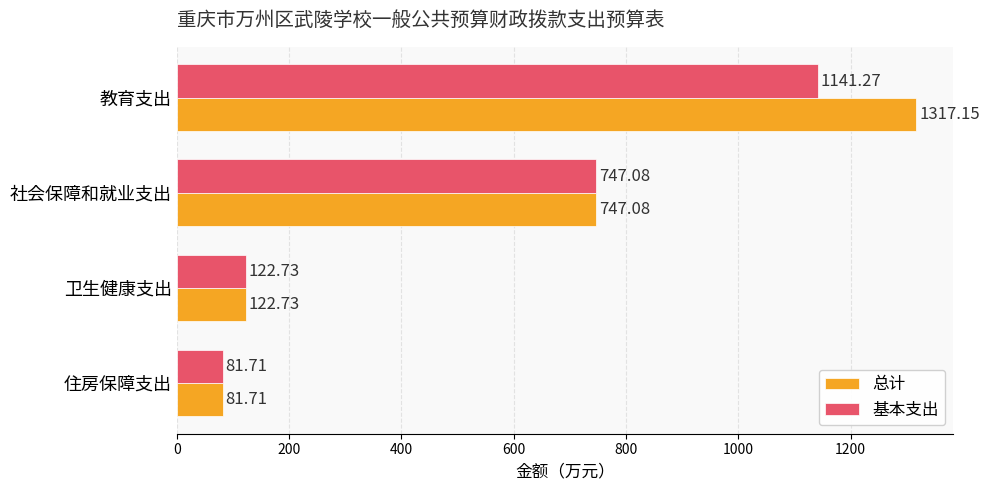

List the labels in order of 基本支出 value, largest first.

教育支出, 社会保障和就业支出, 卫生健康支出, 住房保障支出